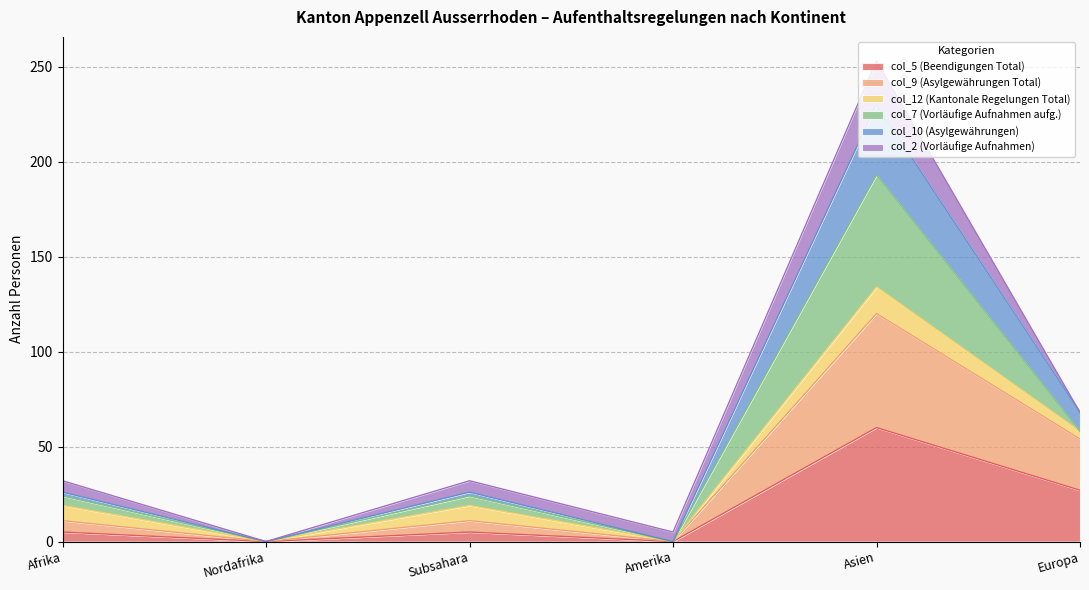

At which label does col_5 (Beendigungen Total) reach its peak?

Asien